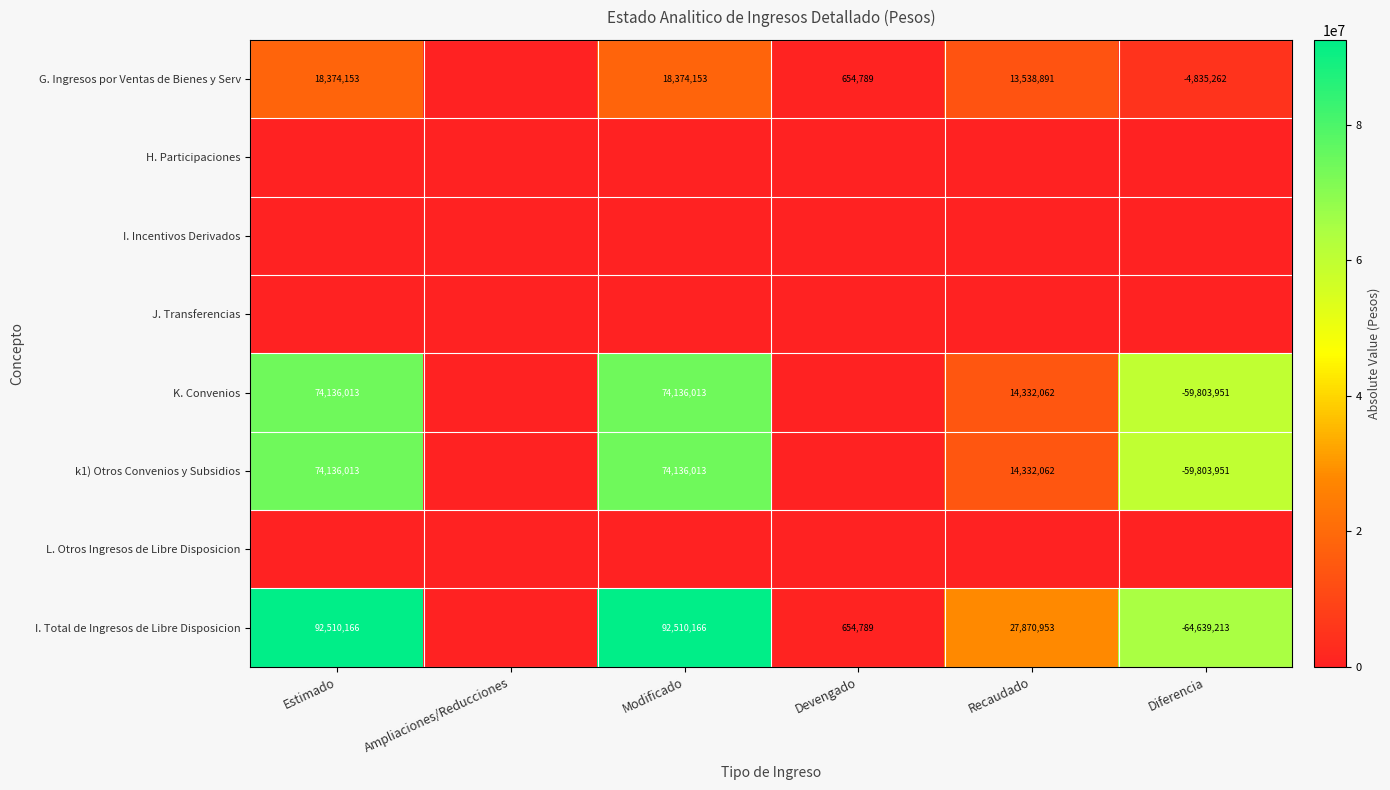

The value of G. Ingresos por Ventas de Bienes y Serv at Modificado is 18374153. True or false?

True